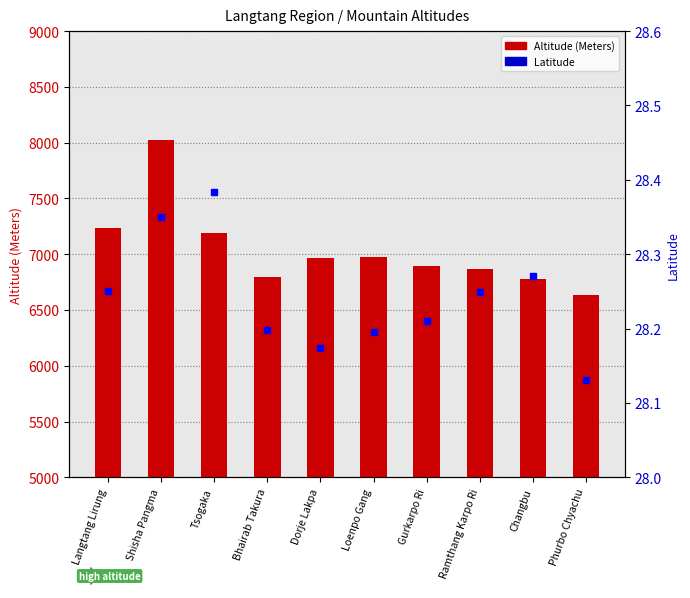

Which series has the largest total across all categories?

Altitude (Meters)